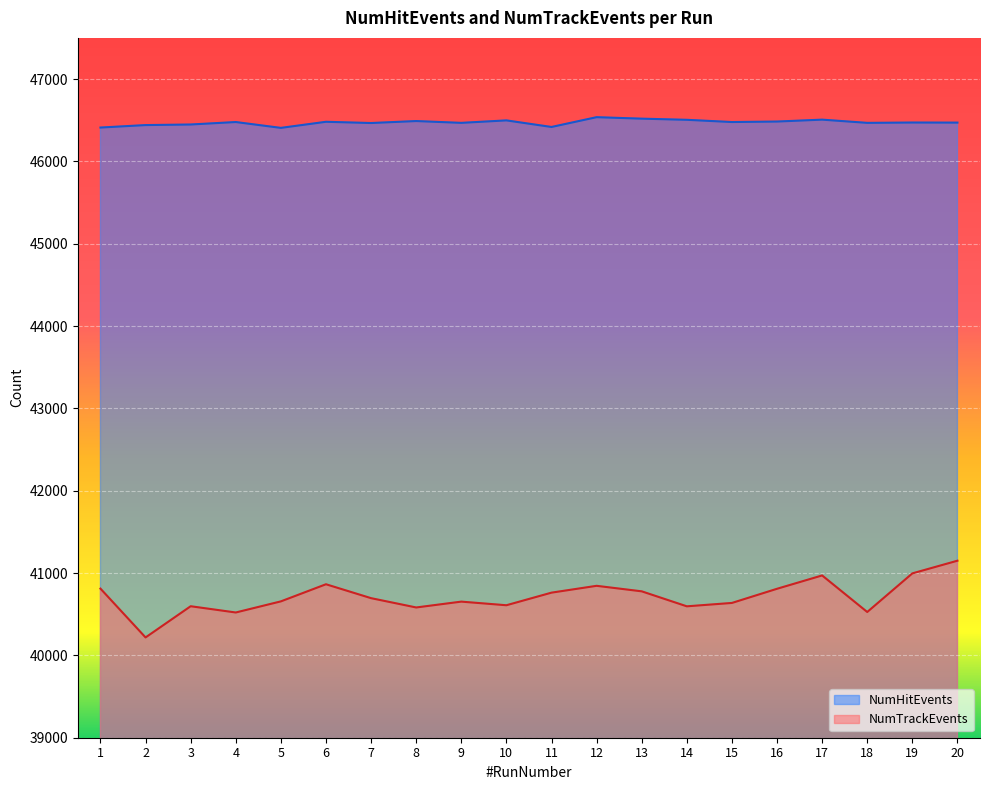

In NumHitEvents, how many points are higher than both neighbors (excluding endpoints)?

7